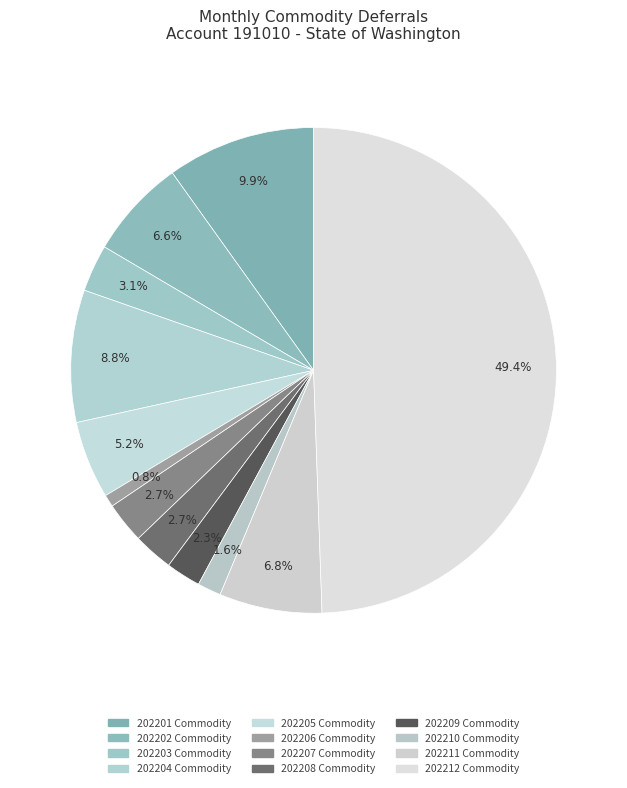

How many slices are in this pie chart?

12